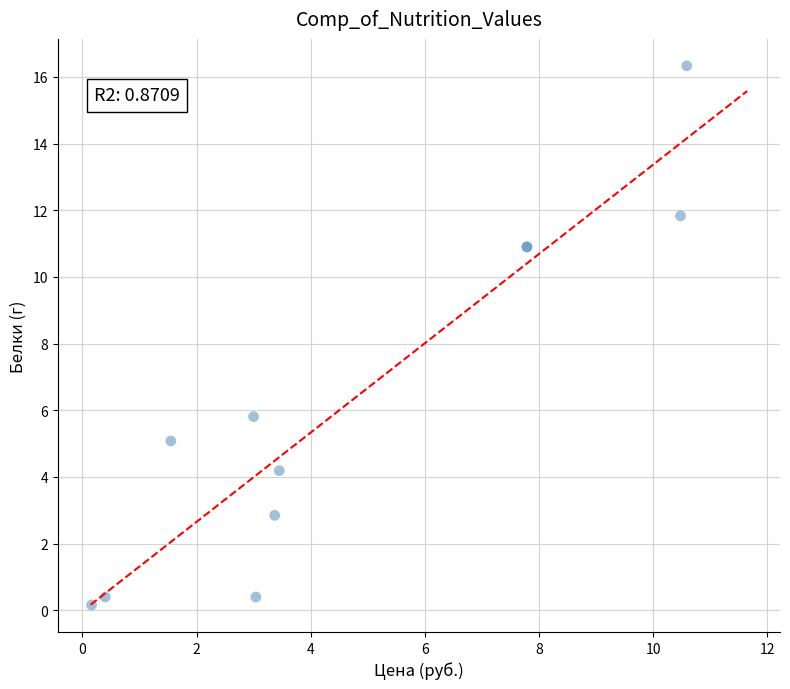

What Y value in the scatter plot is closest to 8?

5.8